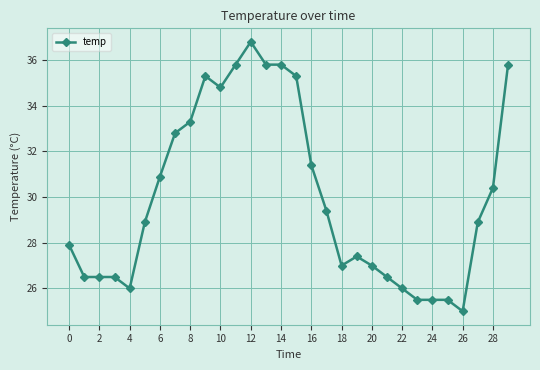

True or false: the data has more than 1 interior local peaks.

True